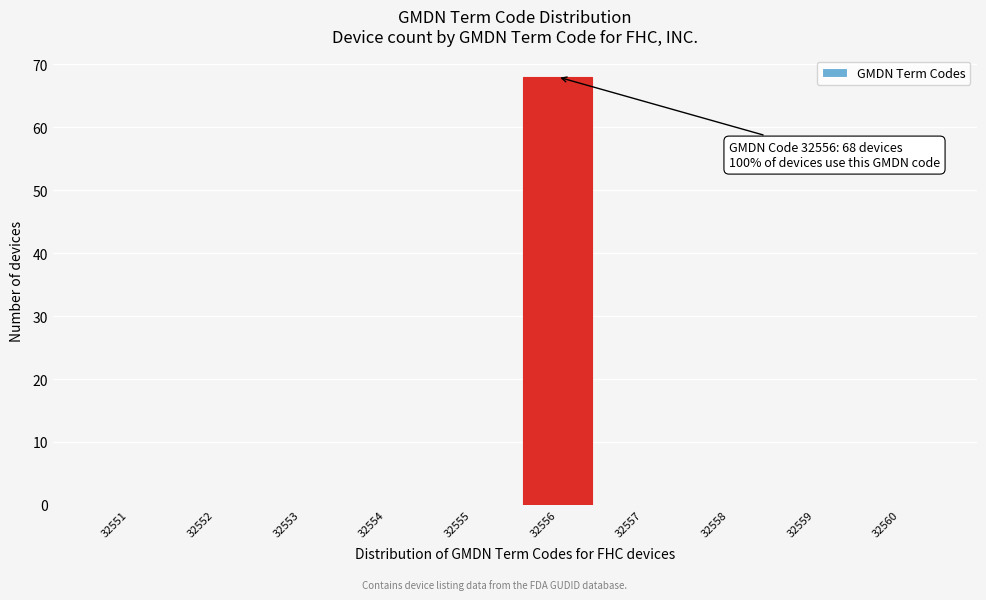

Reading left to right, extract all data points from this chart.

32551=0	32552=0	32553=0	32554=0	32555=0	32556=68	32557=0	32558=0	32559=0	32560=0